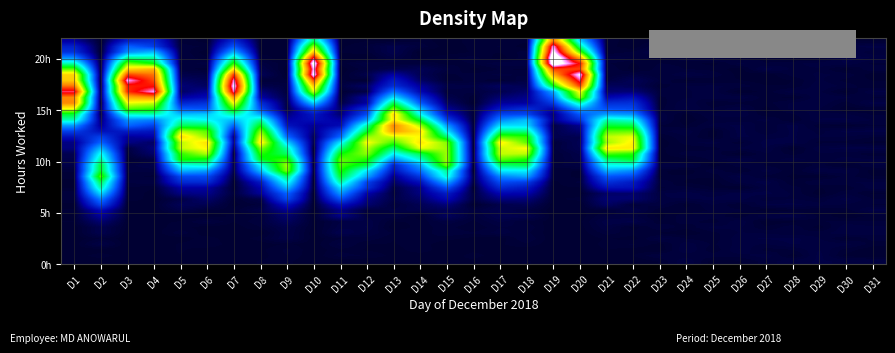

How many distinct data groups are displayed?

40